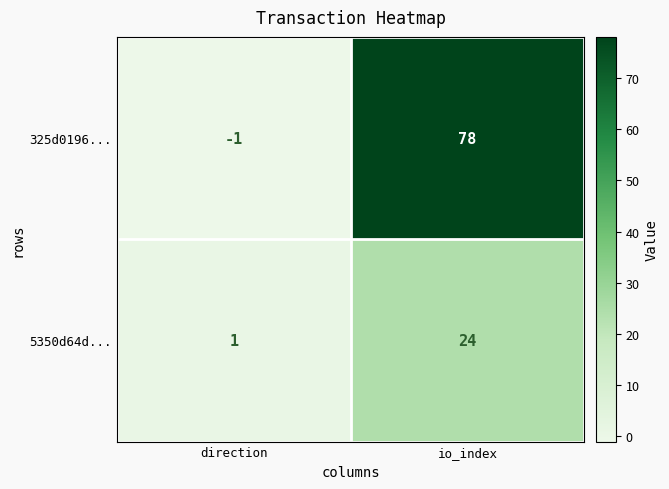

What is the difference between the 5350d64d... values at direction and io_index?

23